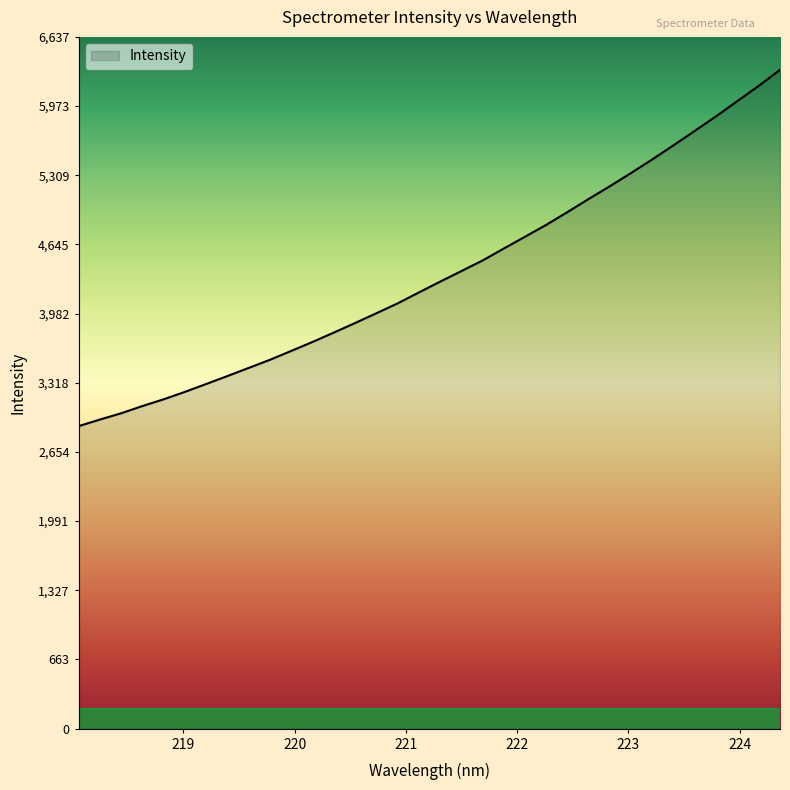

How many lines are shown in the chart?

1